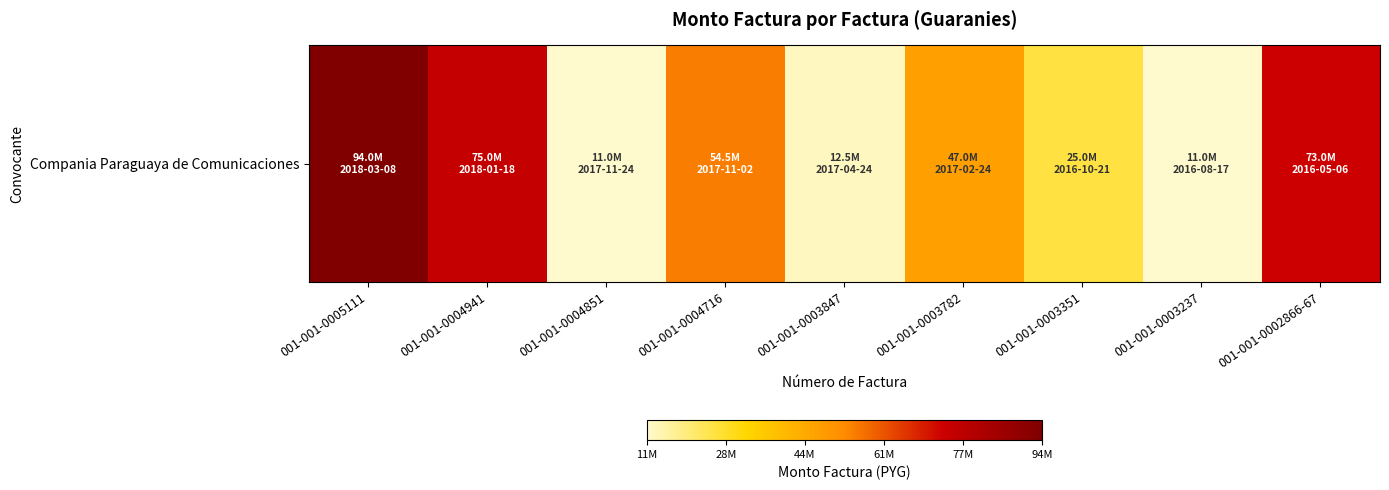

What is the difference between the maximum and minimum values?

83000000